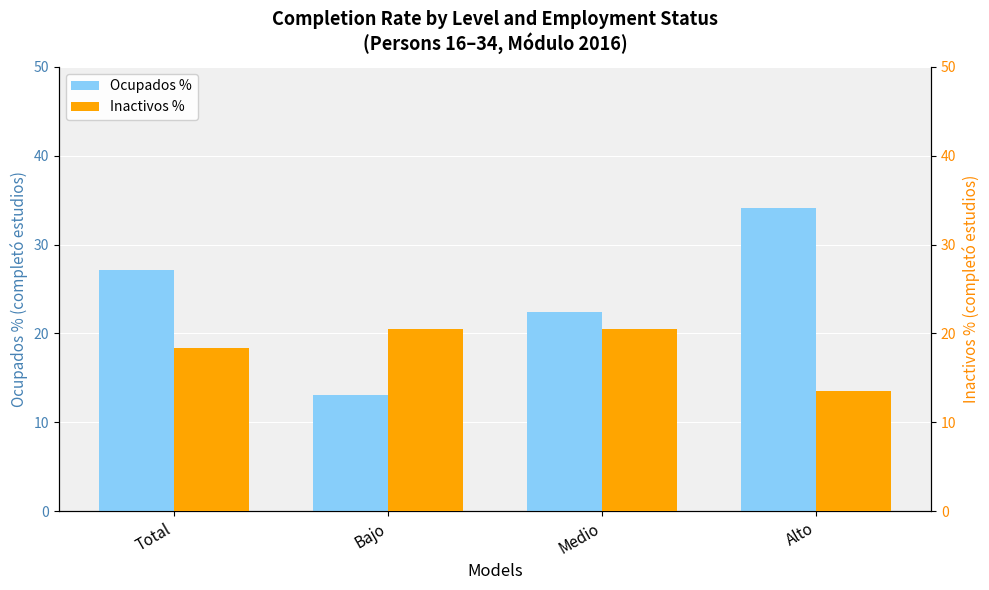

The Ocupados % series shows 22.4 at Medio. True or false?

True